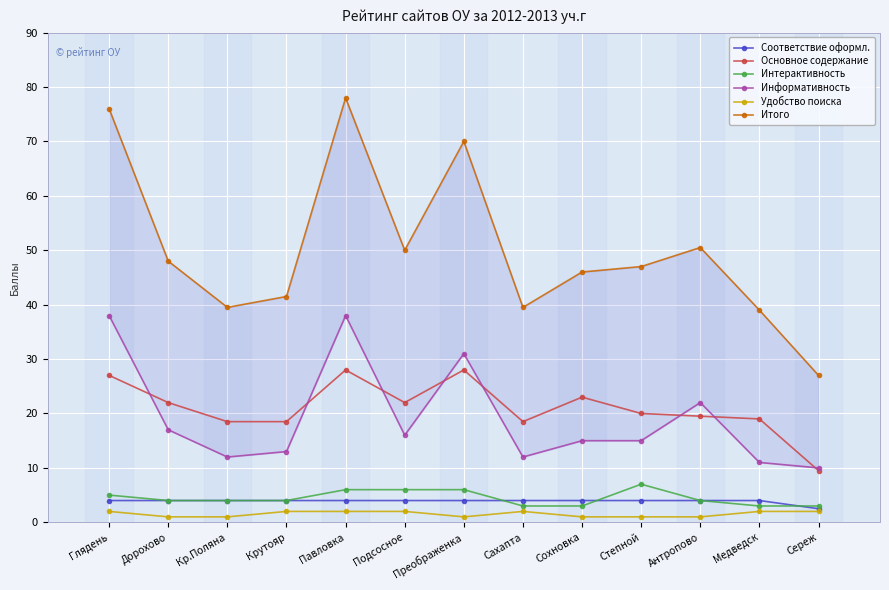

Rank the series at Сереж from lowest to highest value.

Удобство поиска, Соответствие оформл., Интерактивность, Основное содержание, Информативность, Итого